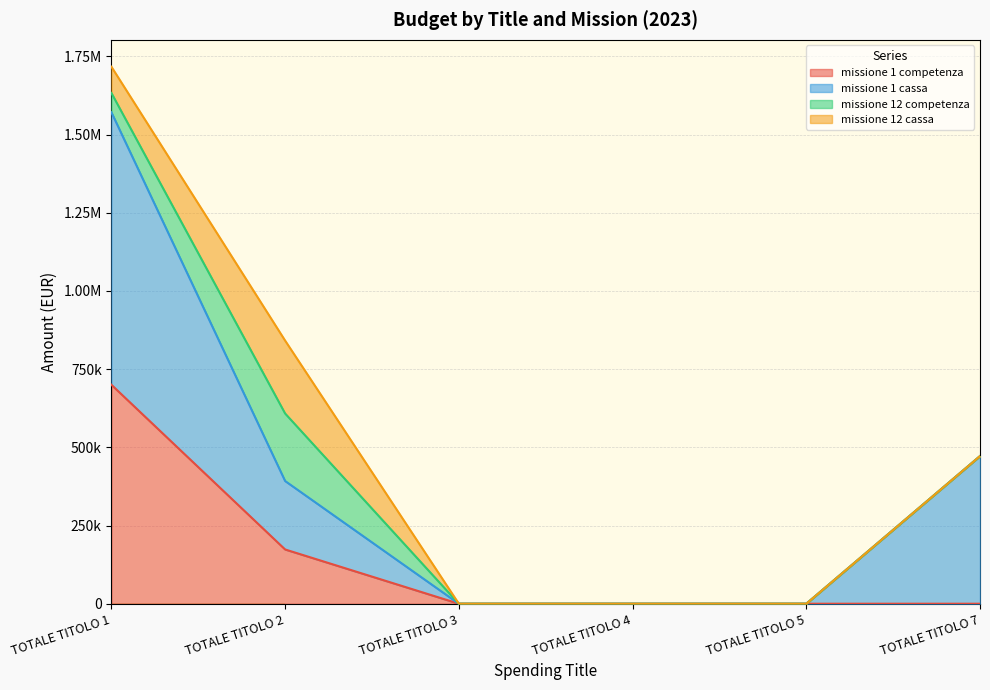

What is the value of the missione 1 cassa point at the 6th from the left?

472076.0